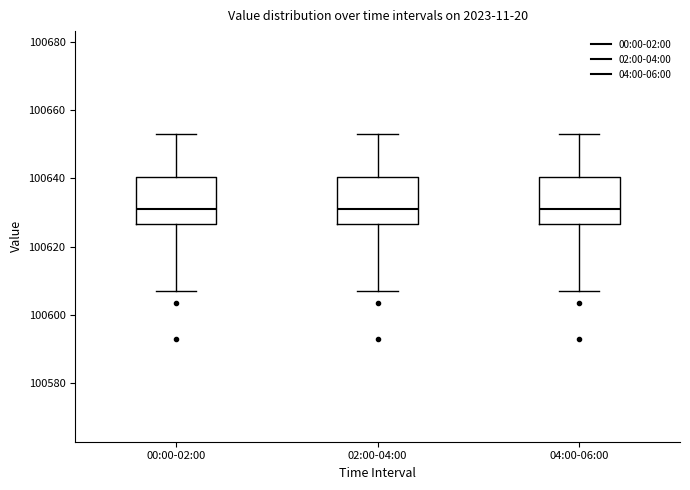

Where does the upper whisker of the box for 04:00-06:00 end on the y-axis? The values are not printed on the chart, so give them approximately, as read against the axis.

100654